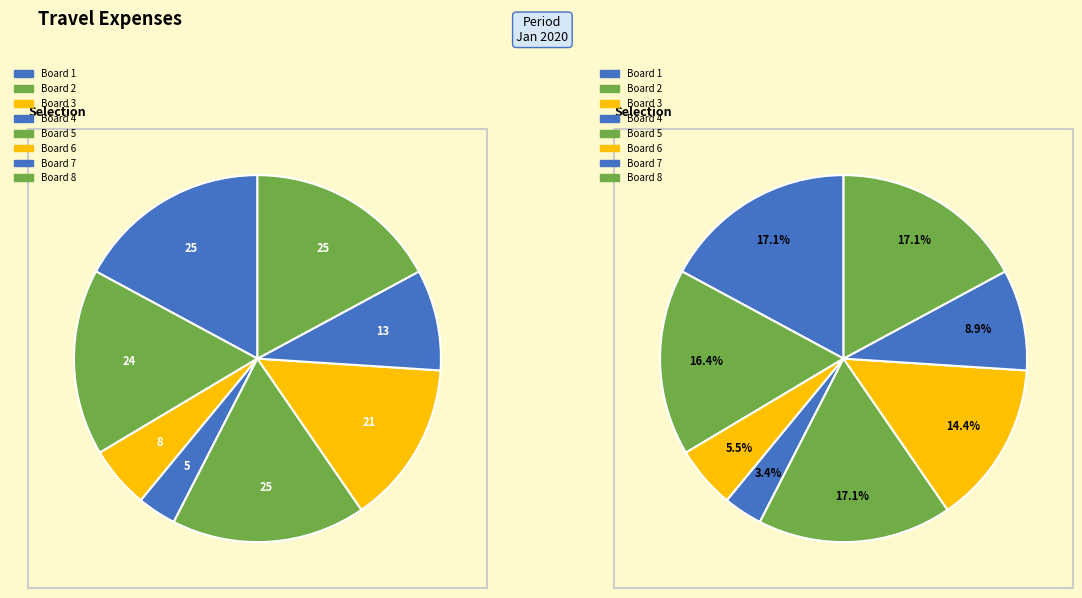

What percentage is the 1 slice, to the nearest percent?

17%